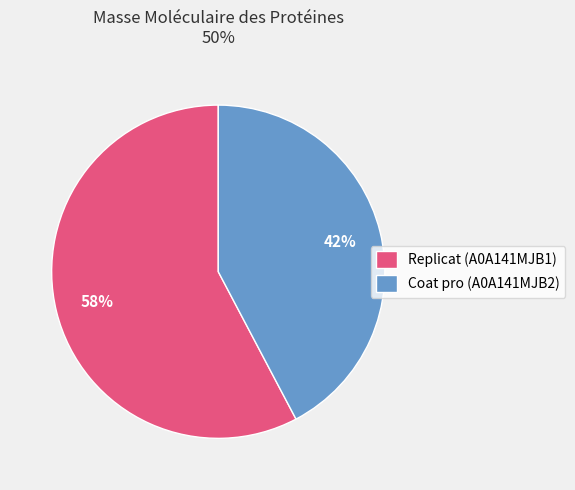

How many segments does this pie chart have?

2